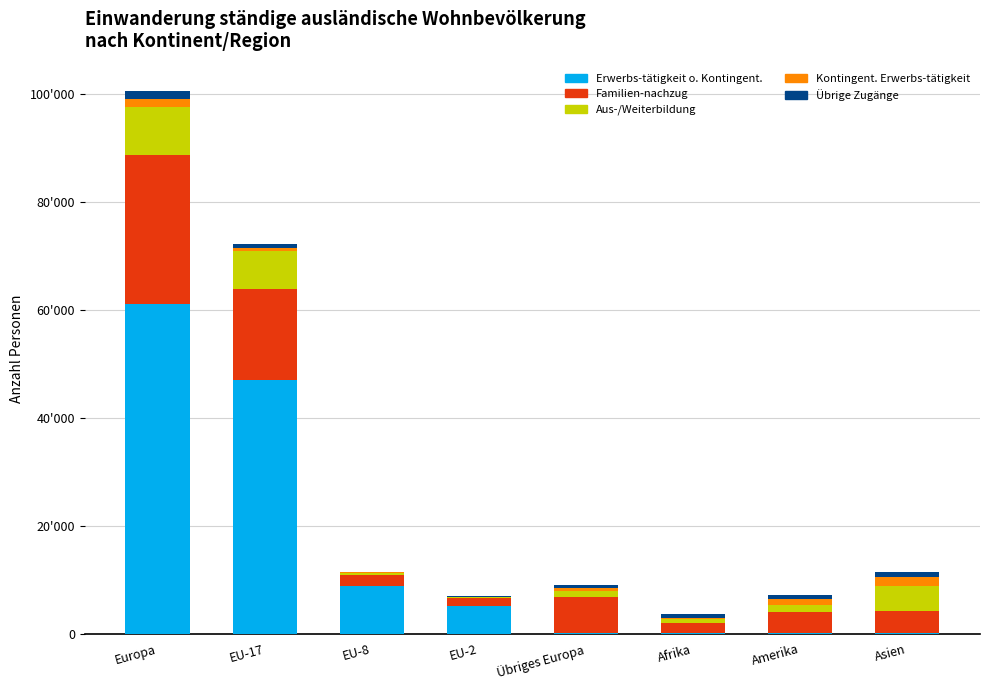

Does the chart contain stacked bars?

Yes